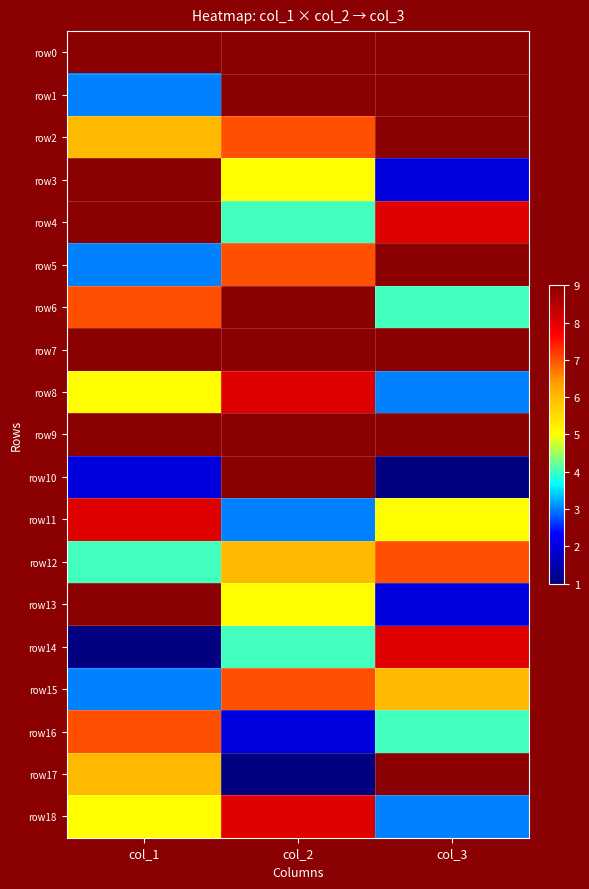

What is the sum of all row15 values?

16.0